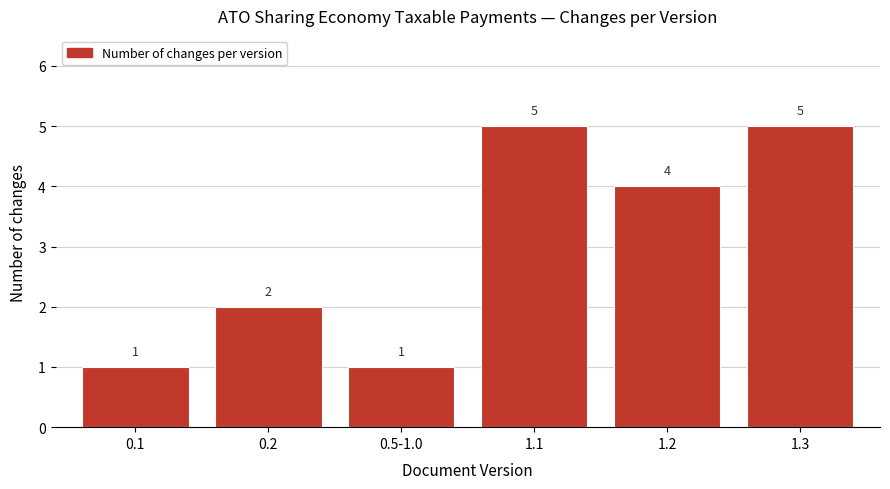

Reading left to right, what are all the values shown in this chart?

0.1=1	0.2=2	0.5-1.0=1	1.1=5	1.2=4	1.3=5